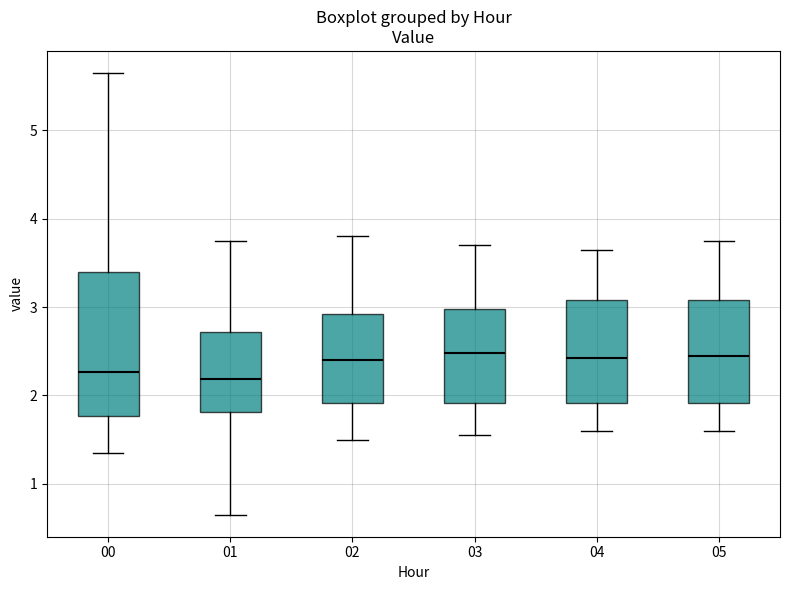

Reading left to right, read every box against the y-axis: the position of its median line, the range the box covers, and the ends of its whiskers. The values are not printed on the chart, so give them approximately, as read against the axis.

00: median 2.3, box 1.8 to 3.4, whiskers 1.4 to 5.7
01: median 2.2, box 1.8 to 2.7, whiskers 0.7 to 3.8
02: median 2.4, box 1.9 to 2.9, whiskers 1.5 to 3.8
03: median 2.5, box 1.9 to 3.0, whiskers 1.6 to 3.7
04: median 2.4, box 1.9 to 3.1, whiskers 1.6 to 3.7
05: median 2.5, box 1.9 to 3.1, whiskers 1.6 to 3.8